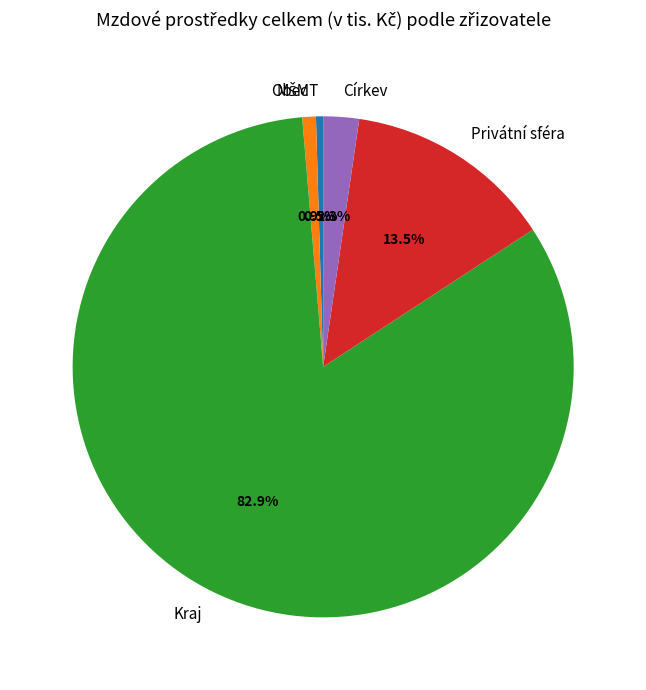

Between Obec and Privátní sféra, which is larger?

Privátní sféra